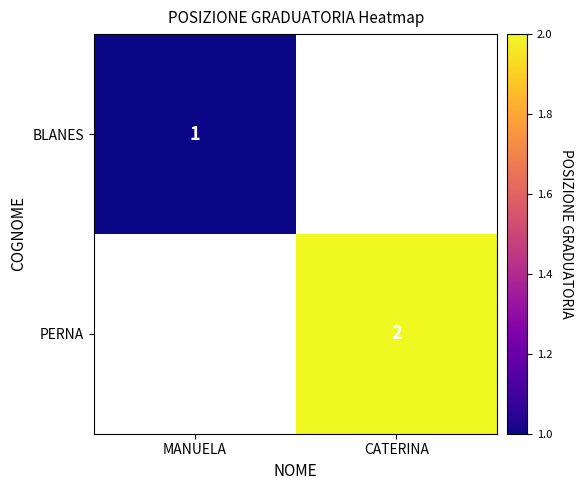

The value of BLANES at MANUELA is 1. True or false?

True